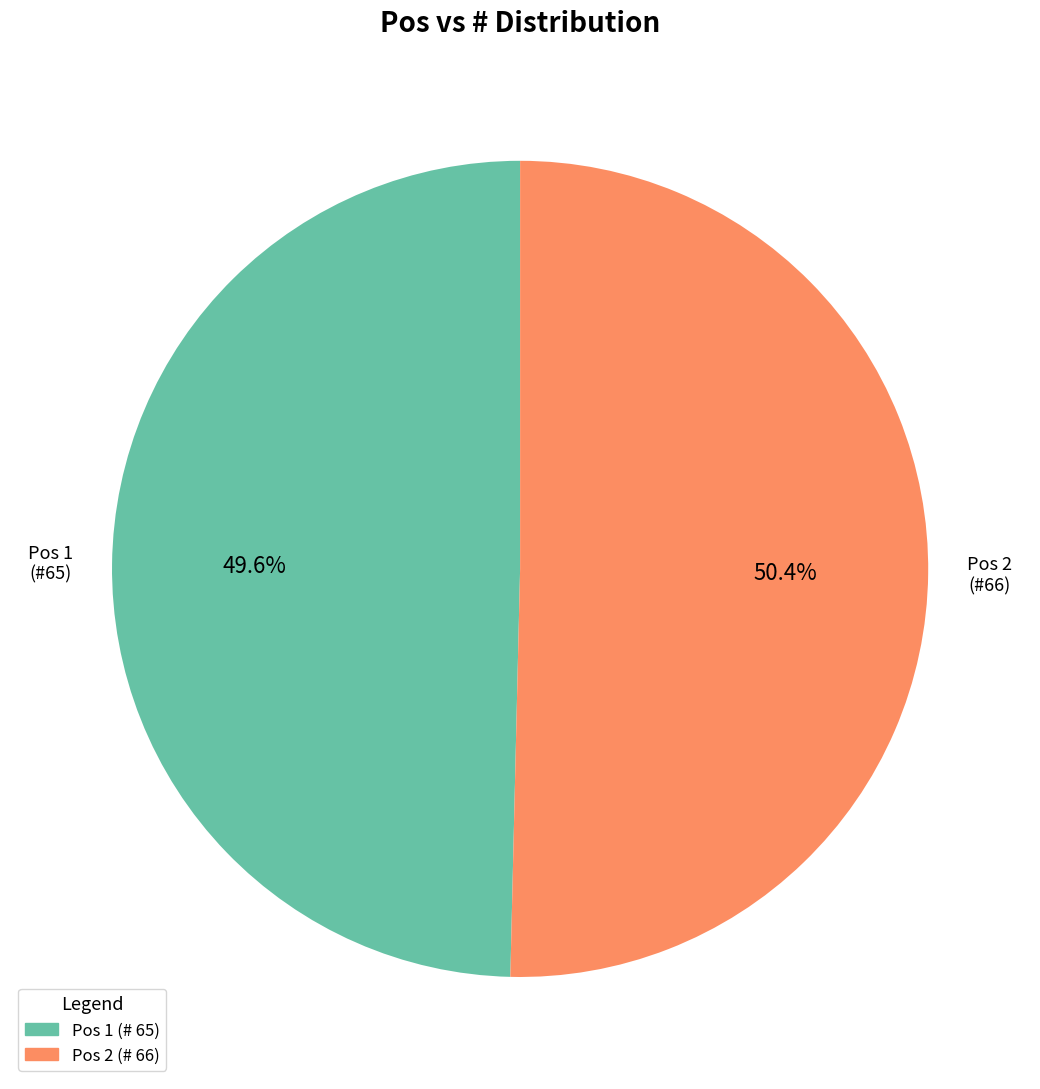

To the nearest percent, what is the difference between the largest and smallest slice percentages?

1%